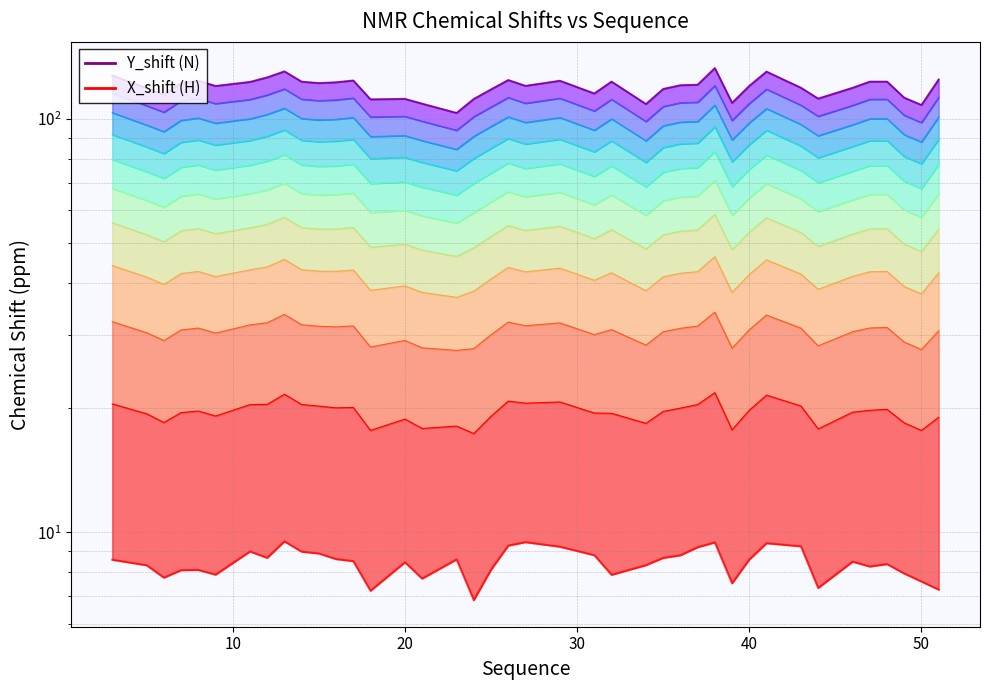

Read the value at 20.

111.6